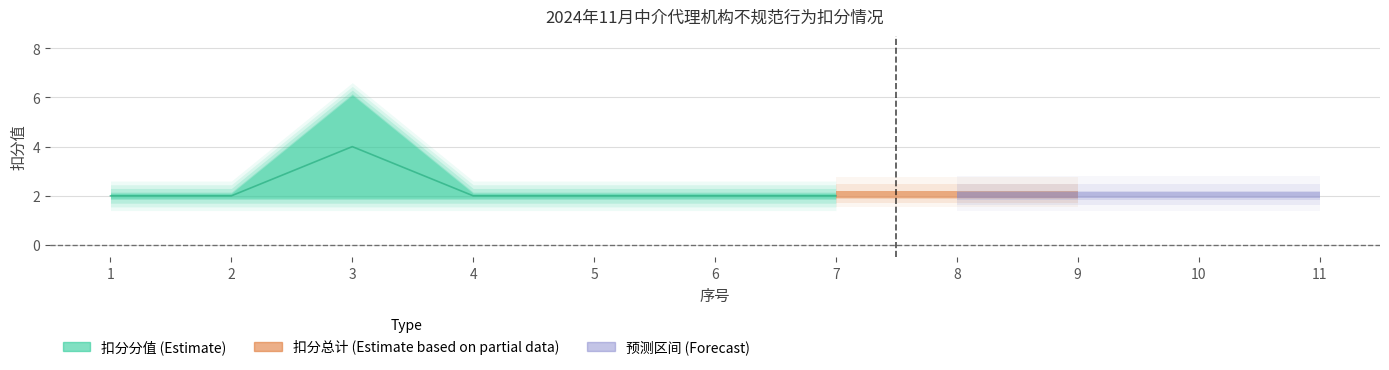

What is the approximate value of 扣分总计 at 6?

2